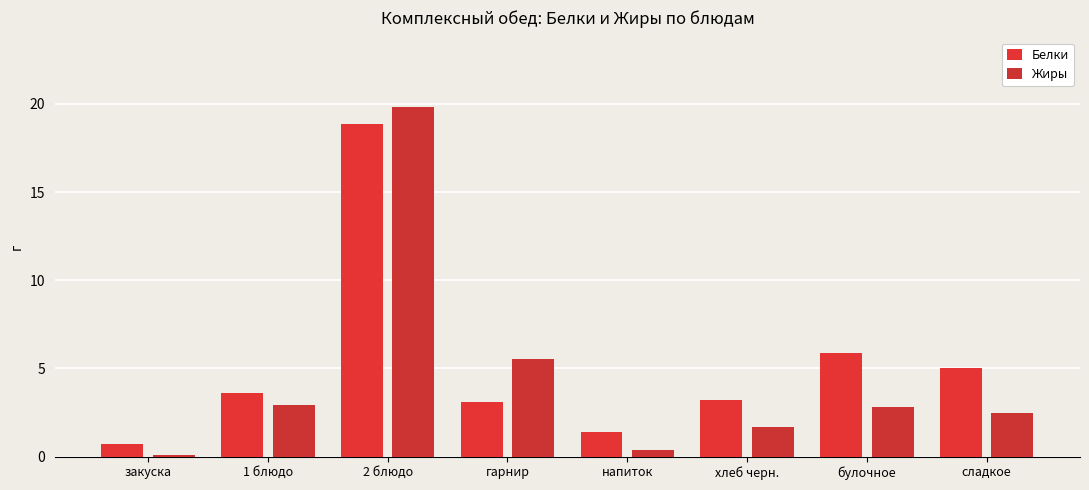

What is the label of the 6th bar from the right?

2 блюдо